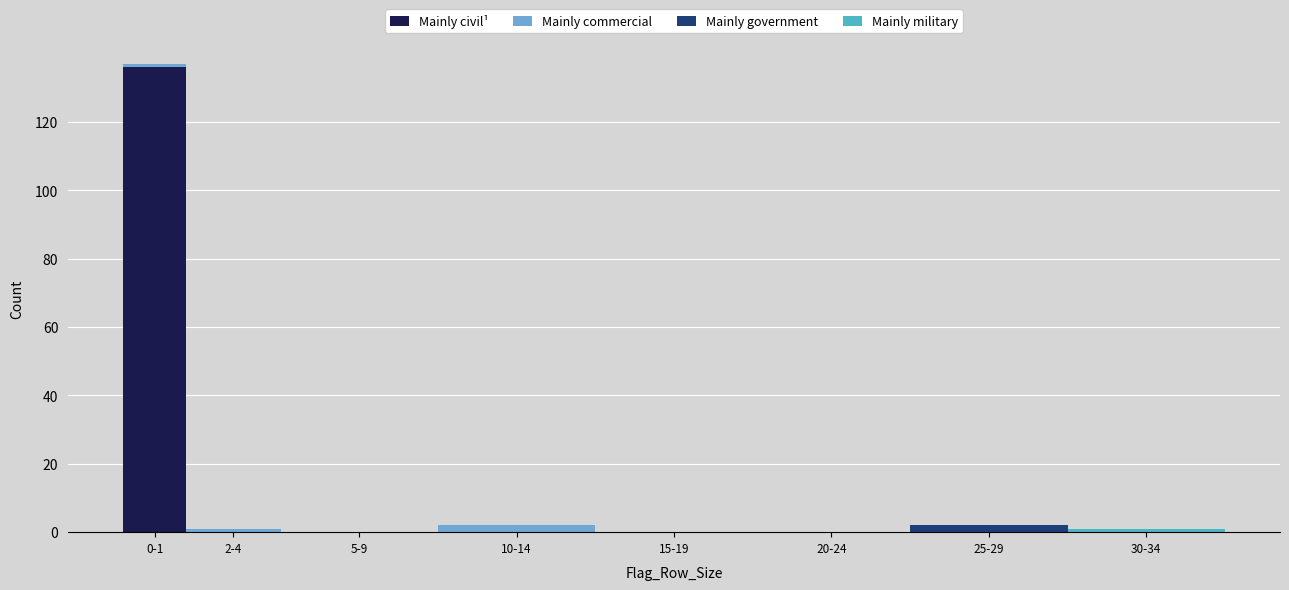

Which category has the highest value in the Mainly civil¹ series?

0-1